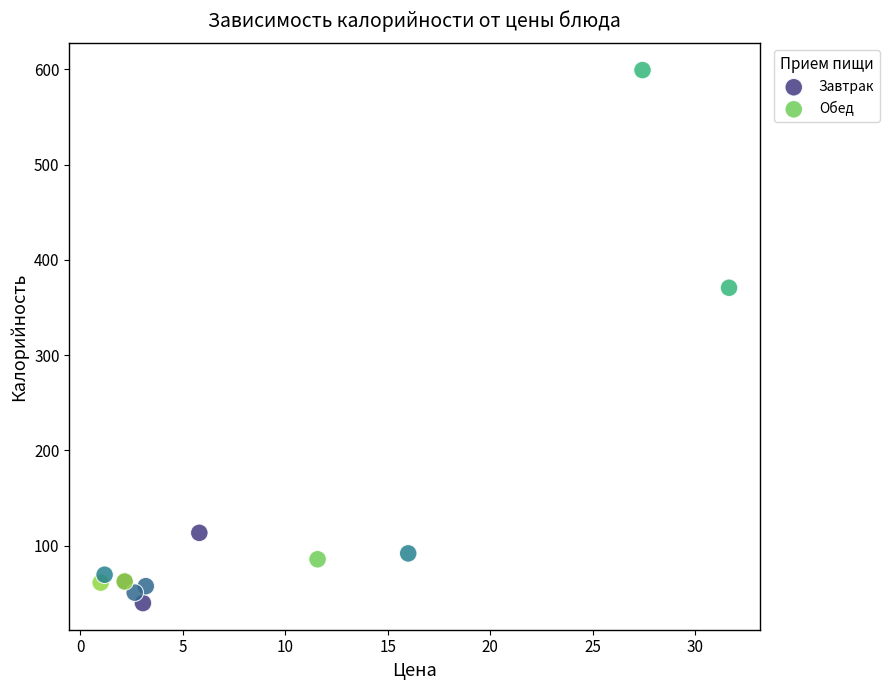

Which series reaches the maximum Y coordinate?

Обед